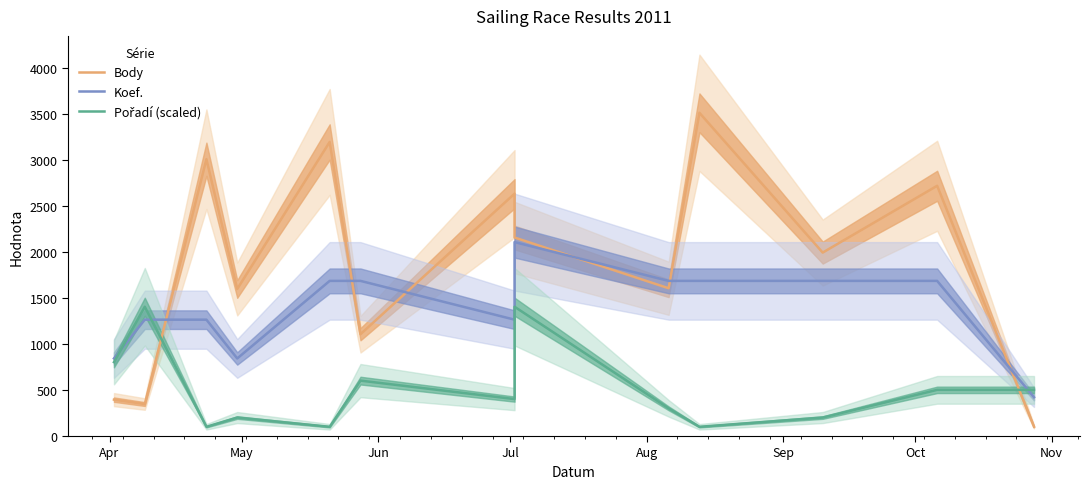

How many times do Body and Pořadí (scaled) cross each other?

2